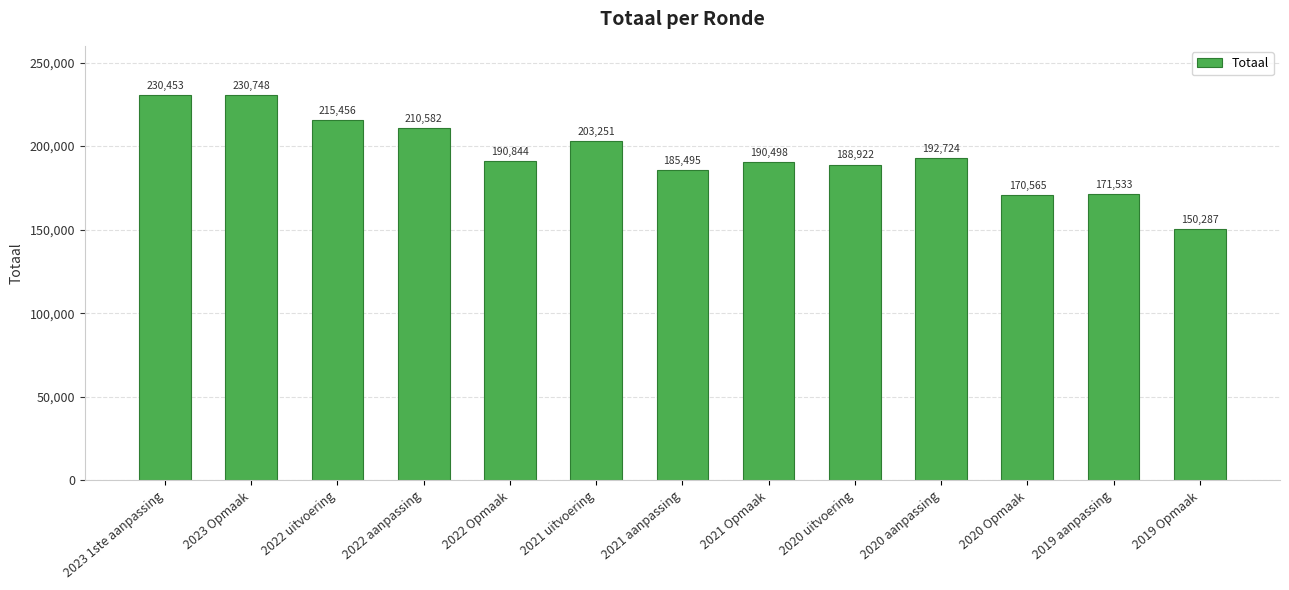

Which has a higher value, 2022 uitvoering or 2021 Opmaak?

2022 uitvoering